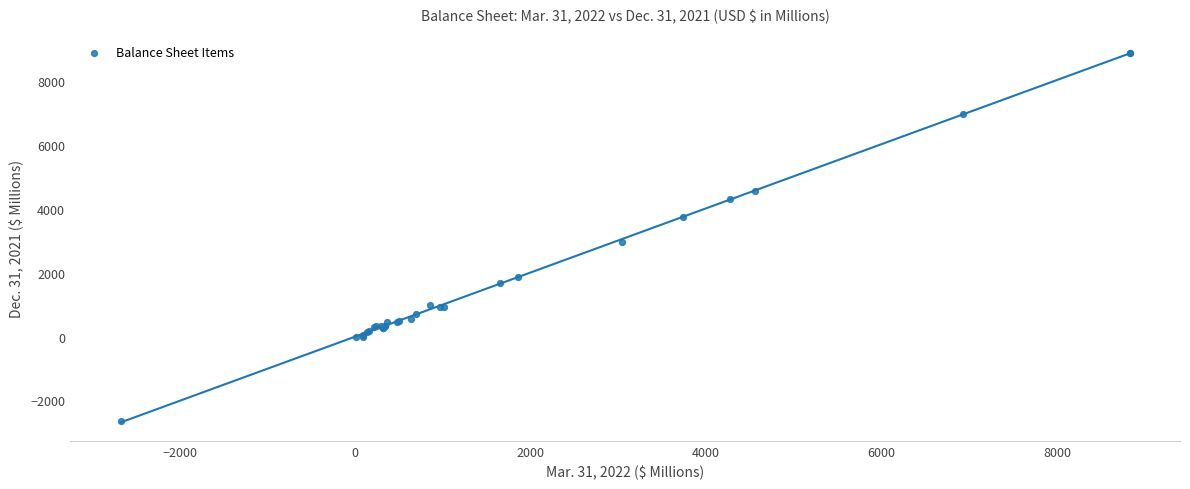

What Y value in the scatter plot is closest to 3116?

2956.6